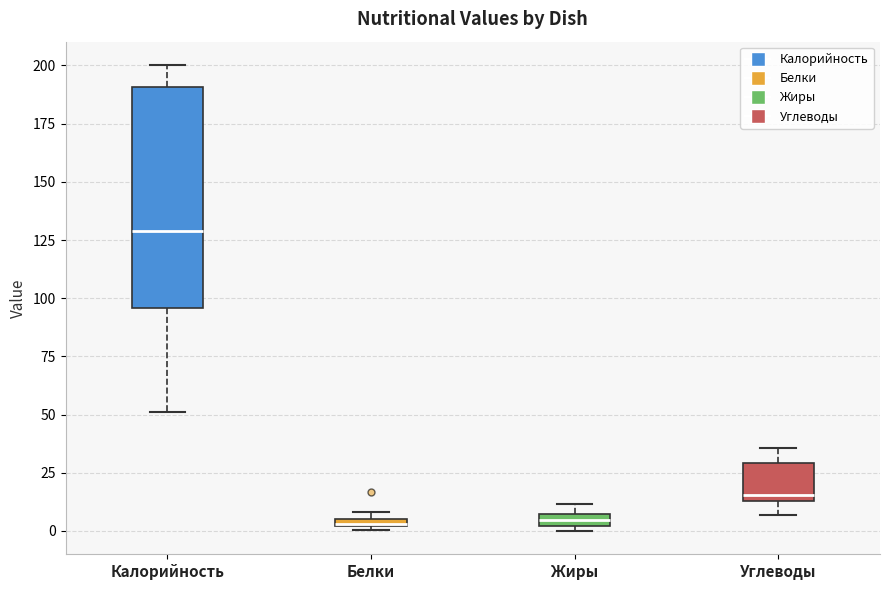

Where is the upper edge of the box for Белки on the y-axis? The values are not printed on the chart, so give them approximately, as read against the axis.

5